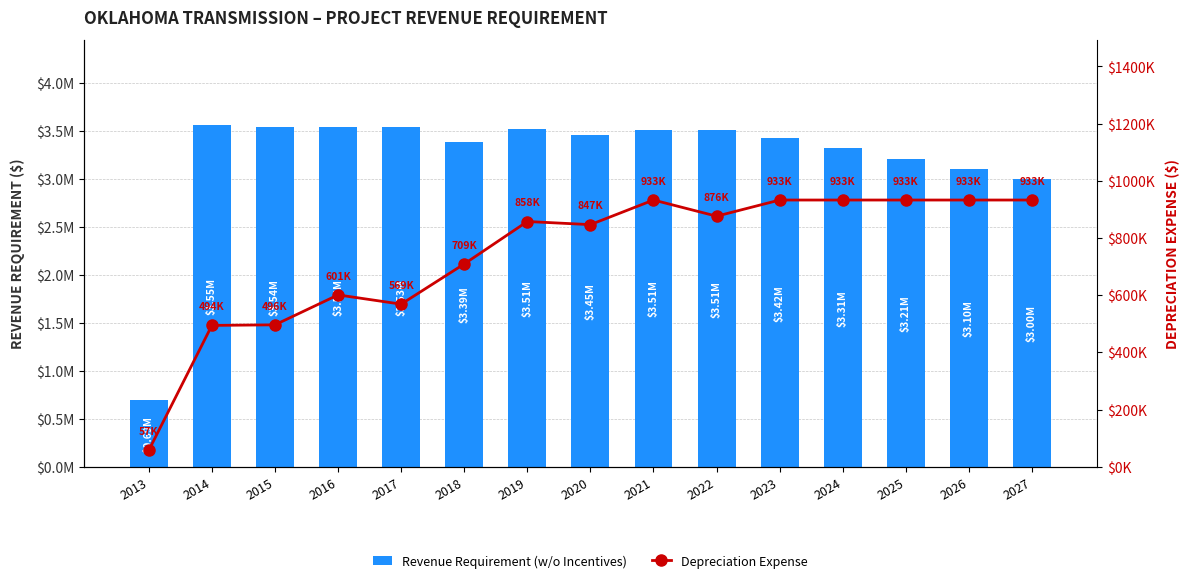

What is the value of the Depreciation Expense bar at the 13th from the left?

932717.3